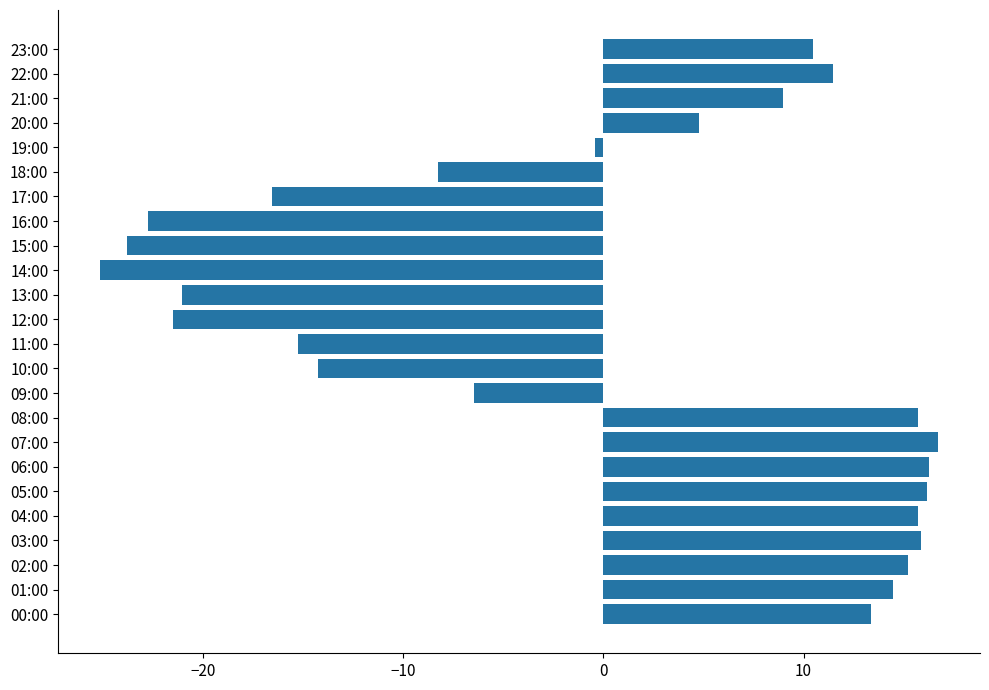

What is the change in value from 20:00 to 21:00?

+4.2